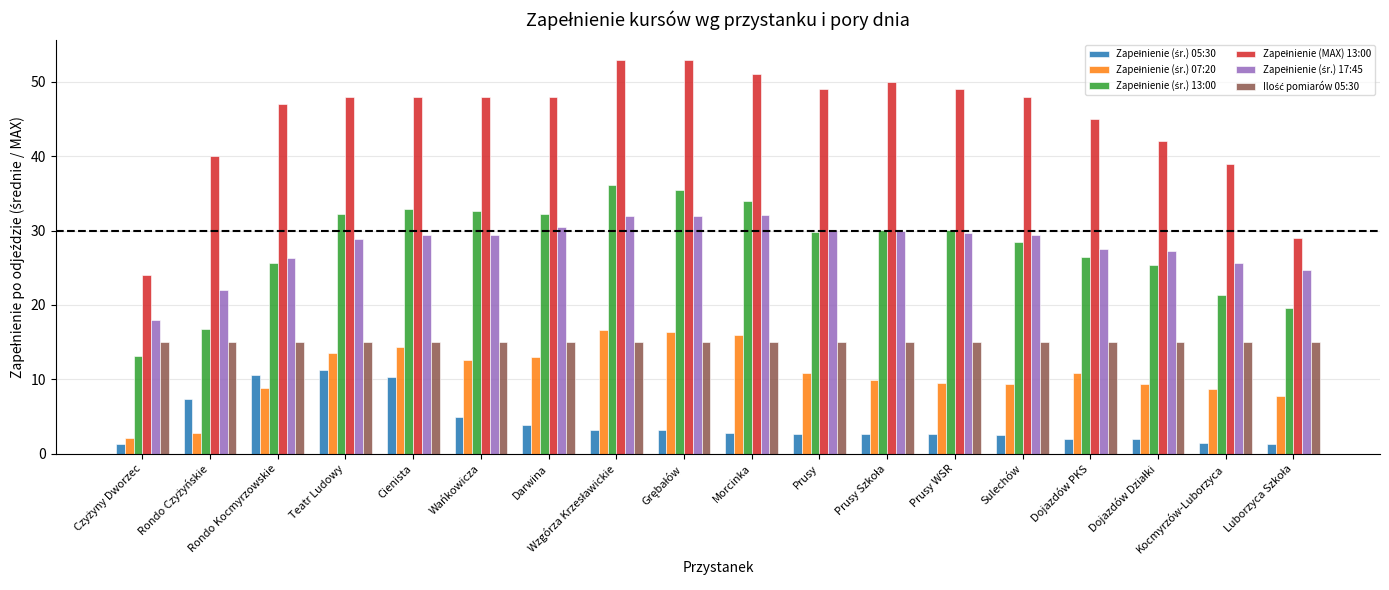

What is the greatest value displayed?

53.0